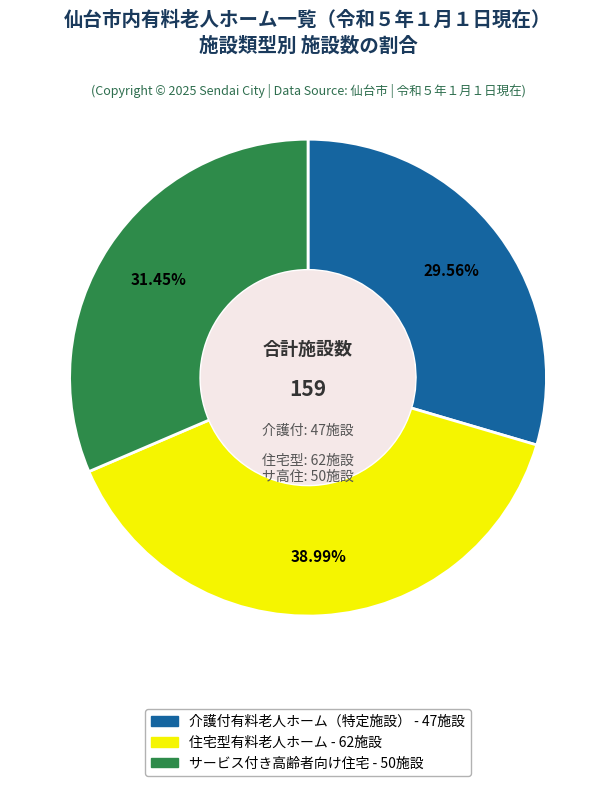

Which category has the biggest portion of the pie?

住宅型有料老人ホーム